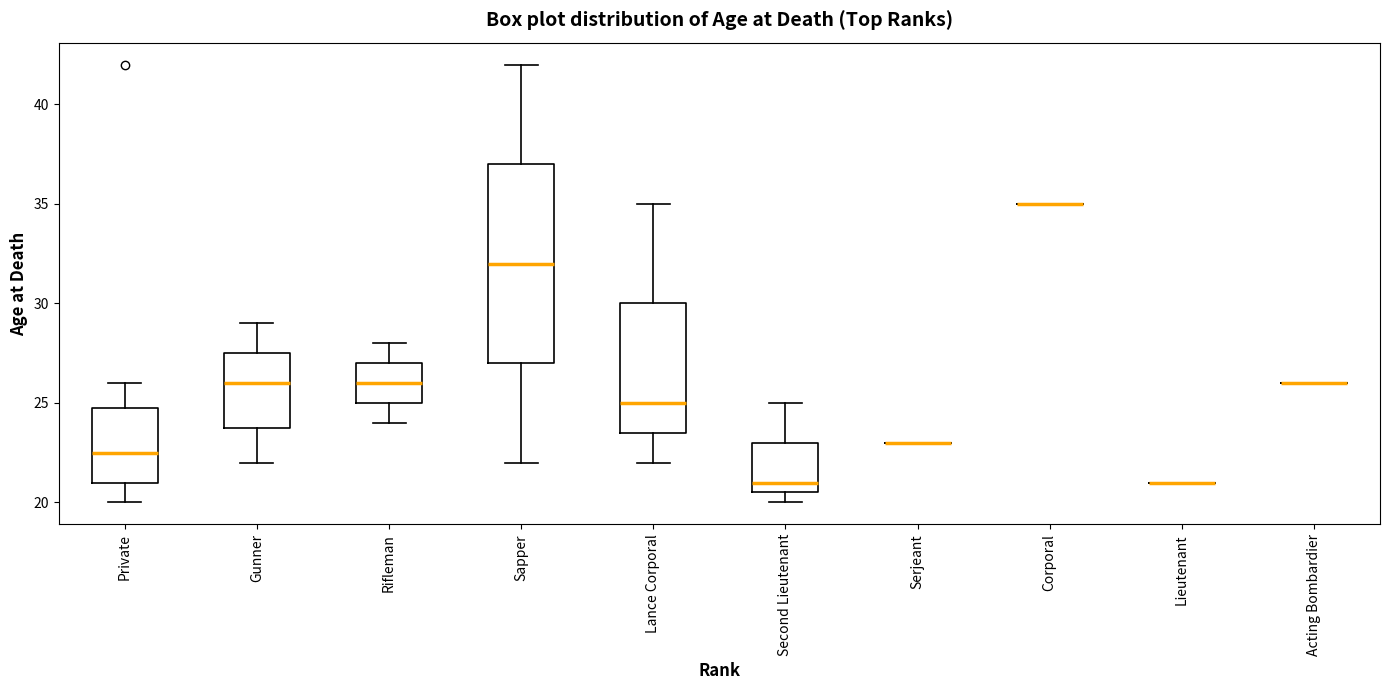

Comparing the boxes themselves (not the whiskers), which one is the tallest?

Sapper